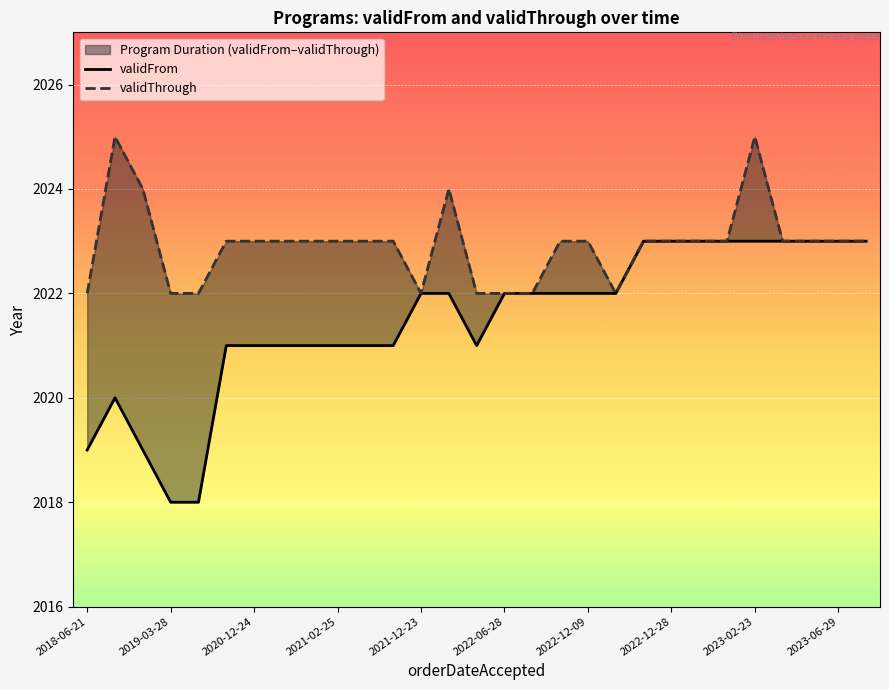

In validFrom, how many points are lower than both neighbors (excluding endpoints)?

1